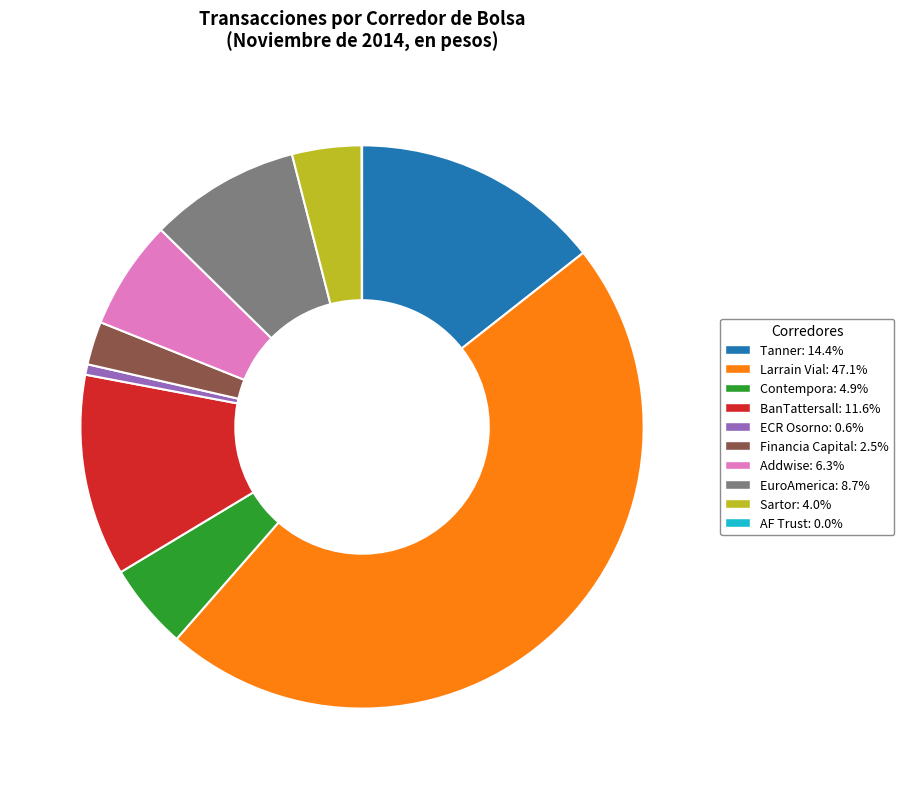

Combined, do EuroAmerica and Financia Capital account for over 50%?

No